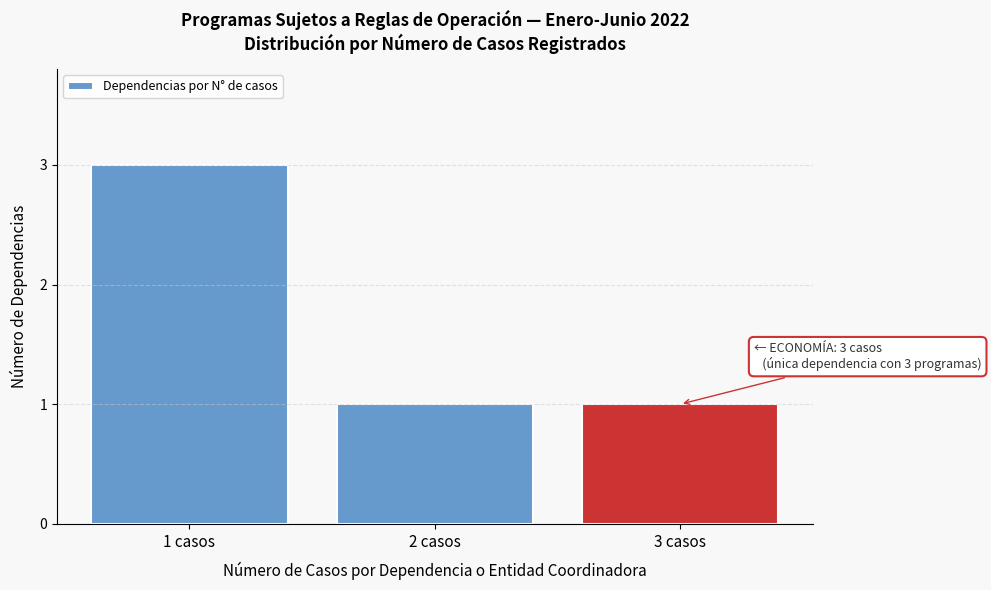

Reading left to right, list all the values displayed in this chart.

1 casos=3	2 casos=1	3 casos=1